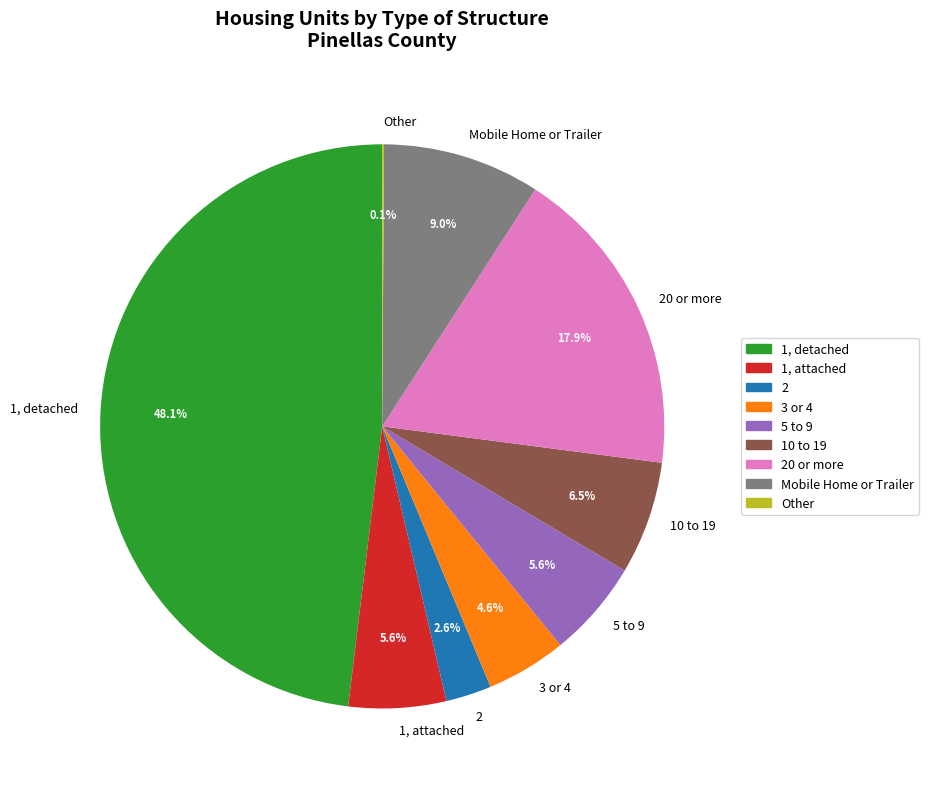

Does 3 or 4 represent more than half of the total?

No